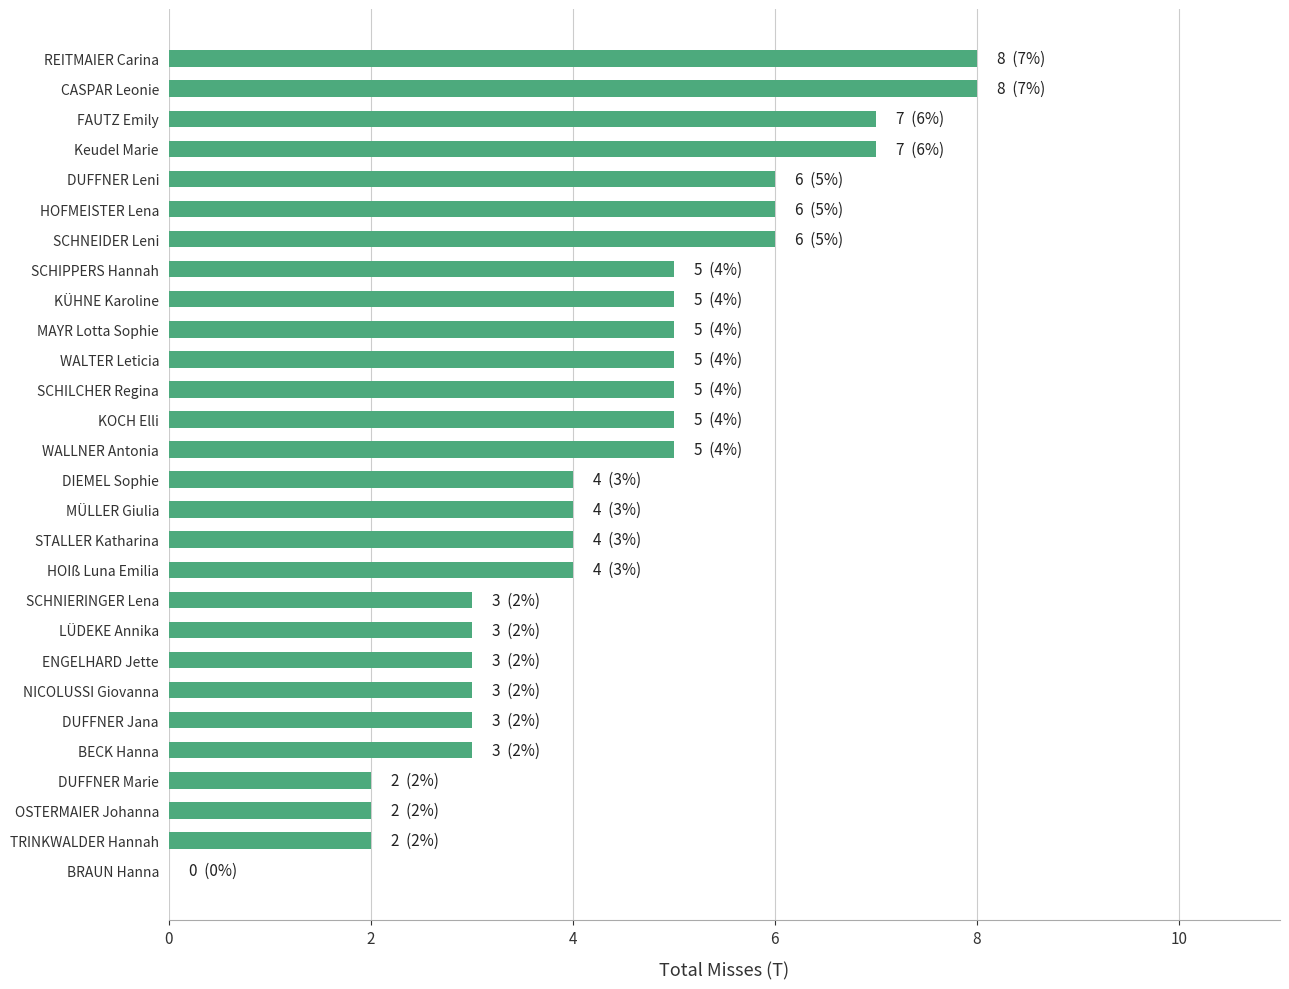

Count the values in the range 3 to 6.

20